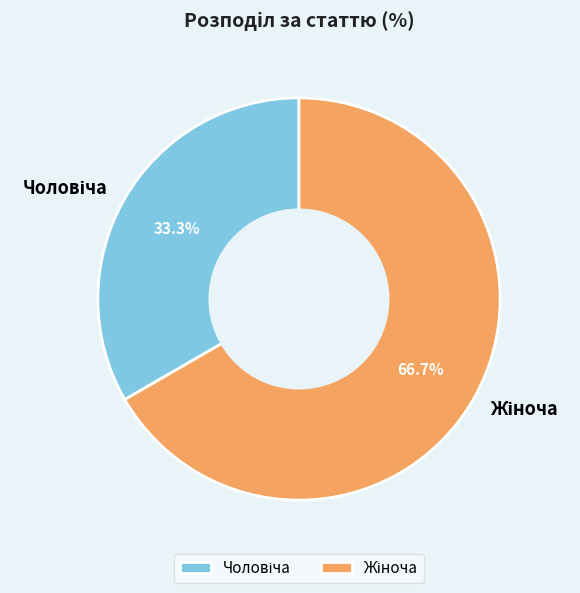

Is there any slice that represents more than half of the pie?

Yes